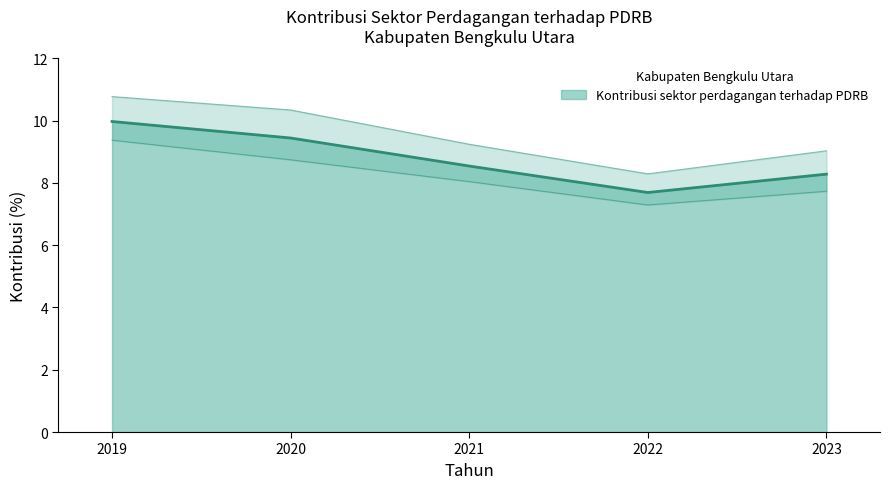

Reading right to left, transcribe all the data shown in this chart.

2023=8.3	2022=7.7	2021=8.5	2020=9.4	2019=10.0